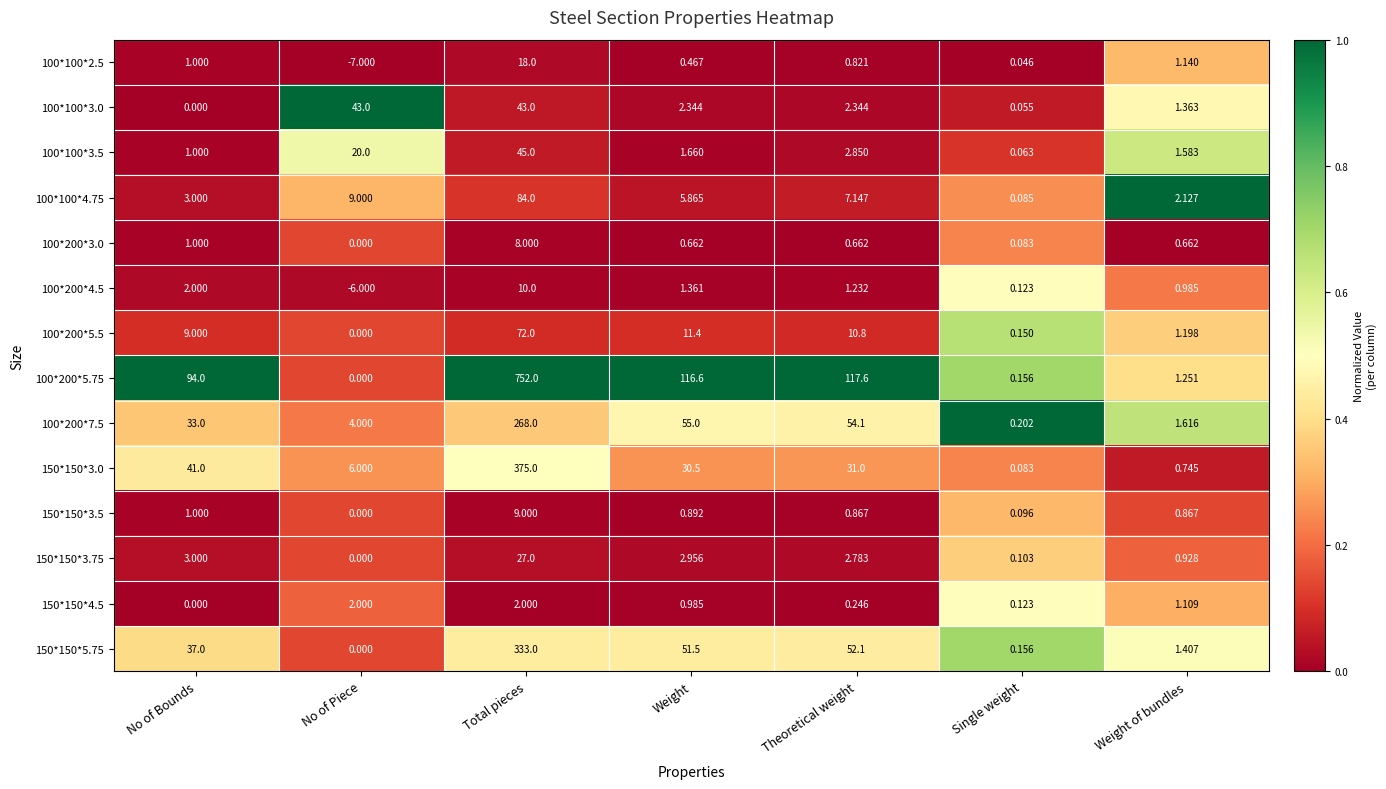

Which series changed the most between Weight and Theoretical weight?

100*100*4.75